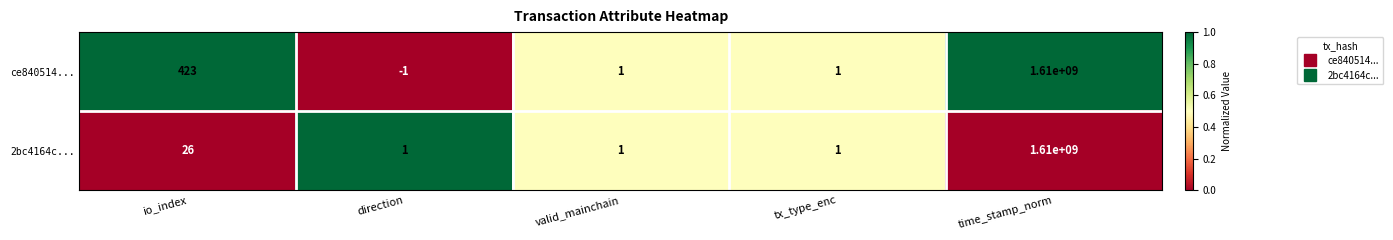

Where does the ce840514... series first go above 1?

io_index